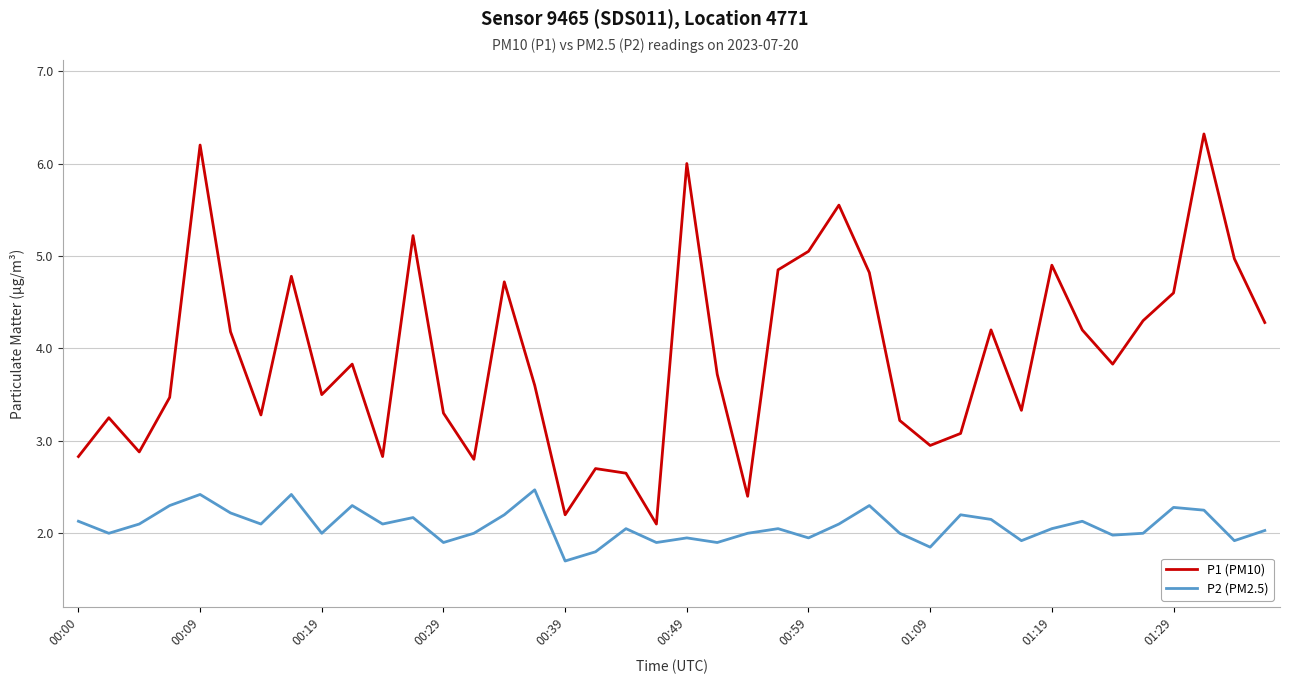

What is the highest value of the P1 (PM10) series?

6.3